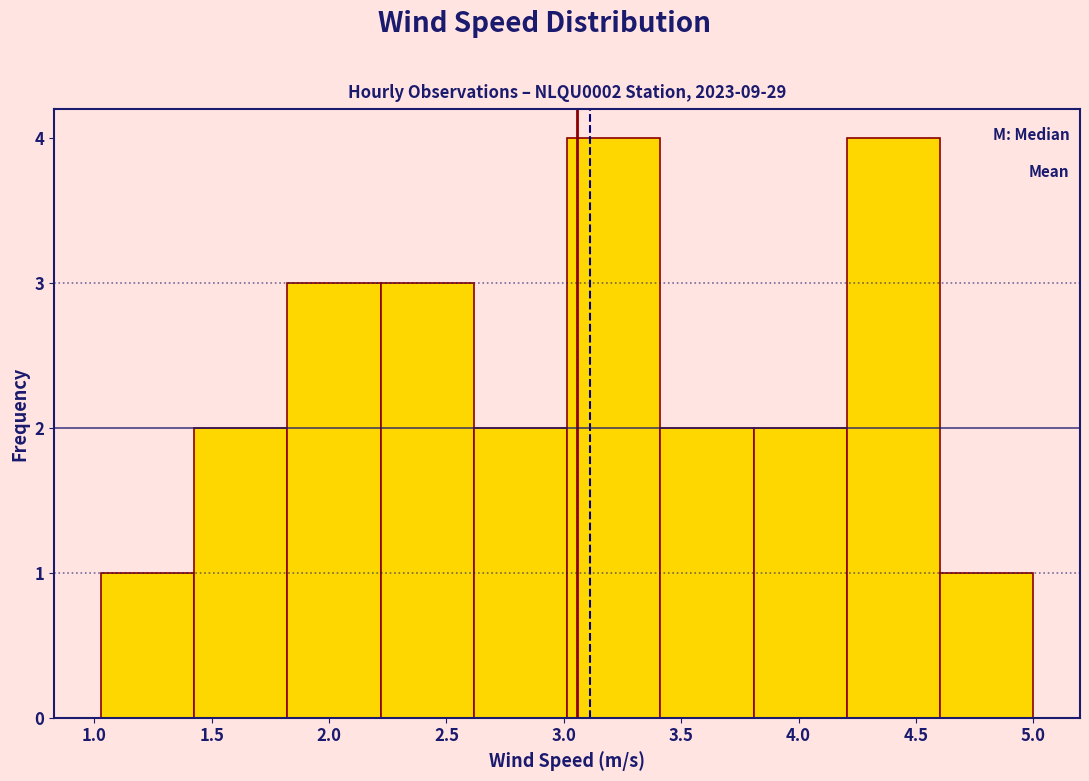

Reading left to right, list every bar in this chart as the range it spans on the x-axis followed by its height. Neither the bar edges nor the heights are printed on the chart, so give them approximately, as read against the axes.

1.05 to 1.45: 1
1.45 to 1.80: 2
1.80 to 2.20: 3
2.20 to 2.60: 3
2.60 to 3.00: 2
3.00 to 3.40: 4
3.40 to 3.80: 2
3.80 to 4.20: 2
4.20 to 4.60: 4
4.60 to 5.00: 1